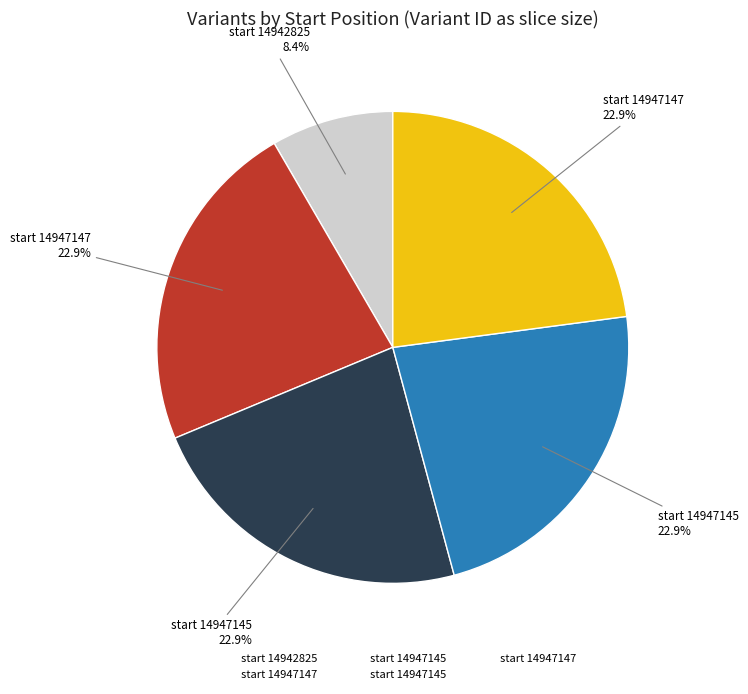

How many segments does this pie chart have?

5